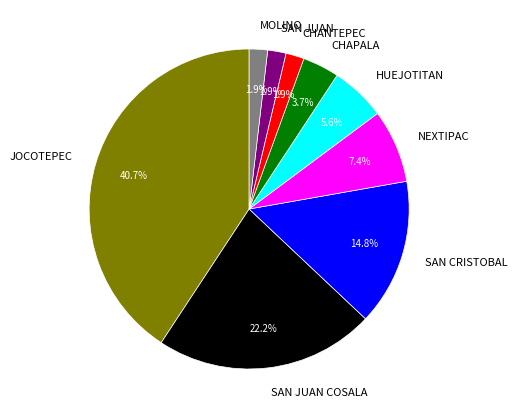

The SAN JUAN slice represents 10% of the pie. True or false?

False